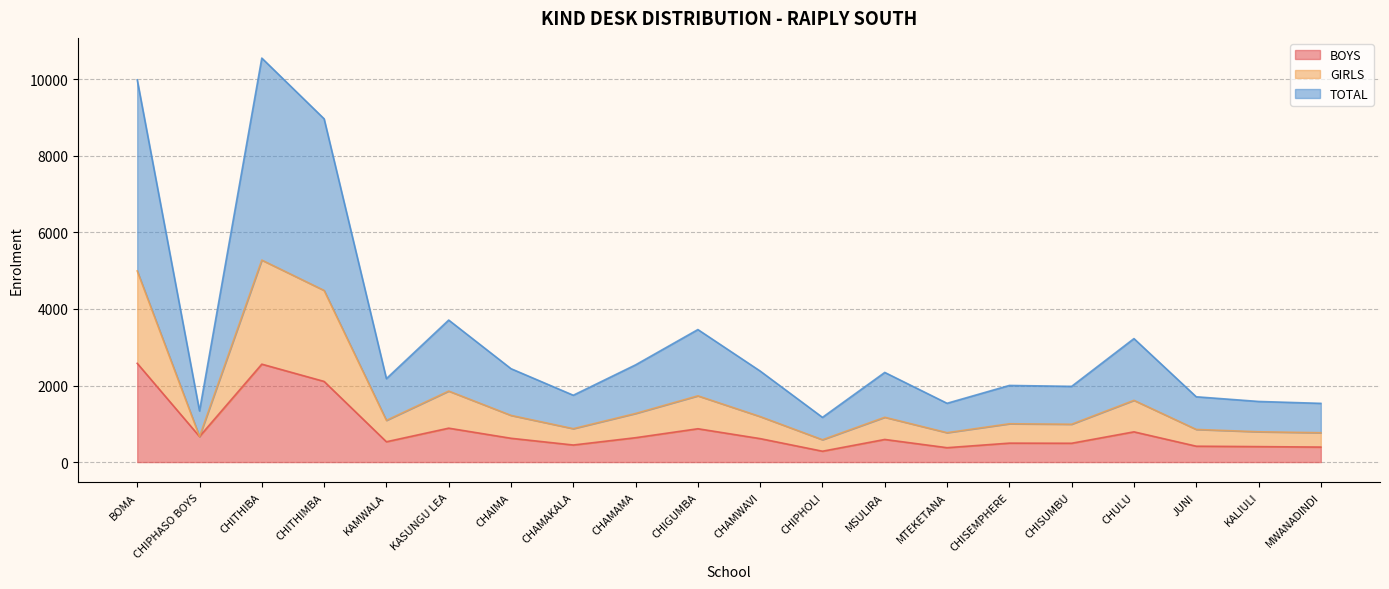

What is the maximum value for BOYS?

2580